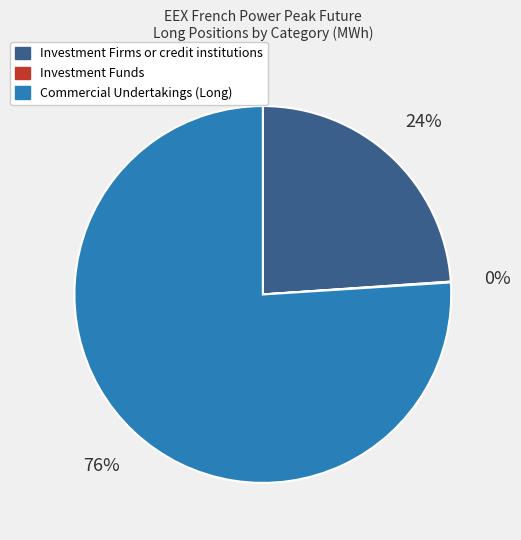

To the nearest percent, what portion does Investment Firms or credit institutions represent?

24%